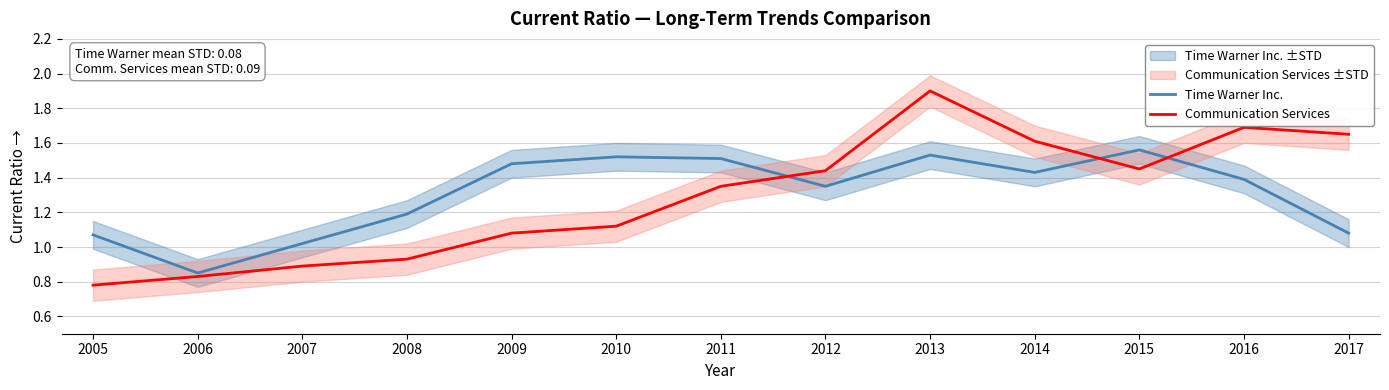

At which category does Communication Services reach its first local valley?

2015